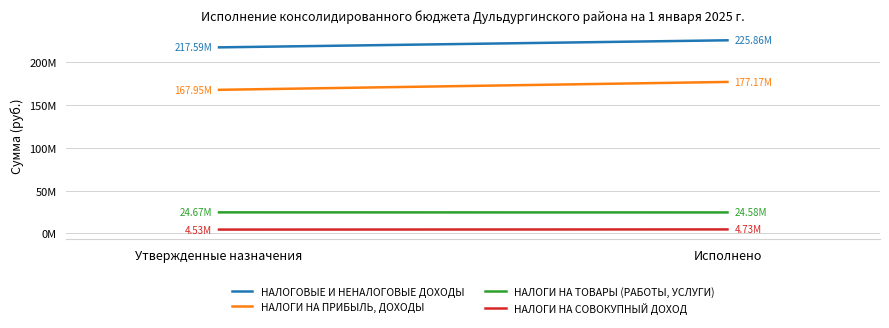

Rank the series at Исполнено from highest to lowest value.

НАЛОГОВЫЕ И НЕНАЛОГОВЫЕ ДОХОДЫ, НАЛОГИ НА ПРИБЫЛЬ, ДОХОДЫ, НАЛОГИ НА ТОВАРЫ (РАБОТЫ, УСЛУГИ), НАЛОГИ НА СОВОКУПНЫЙ ДОХОД